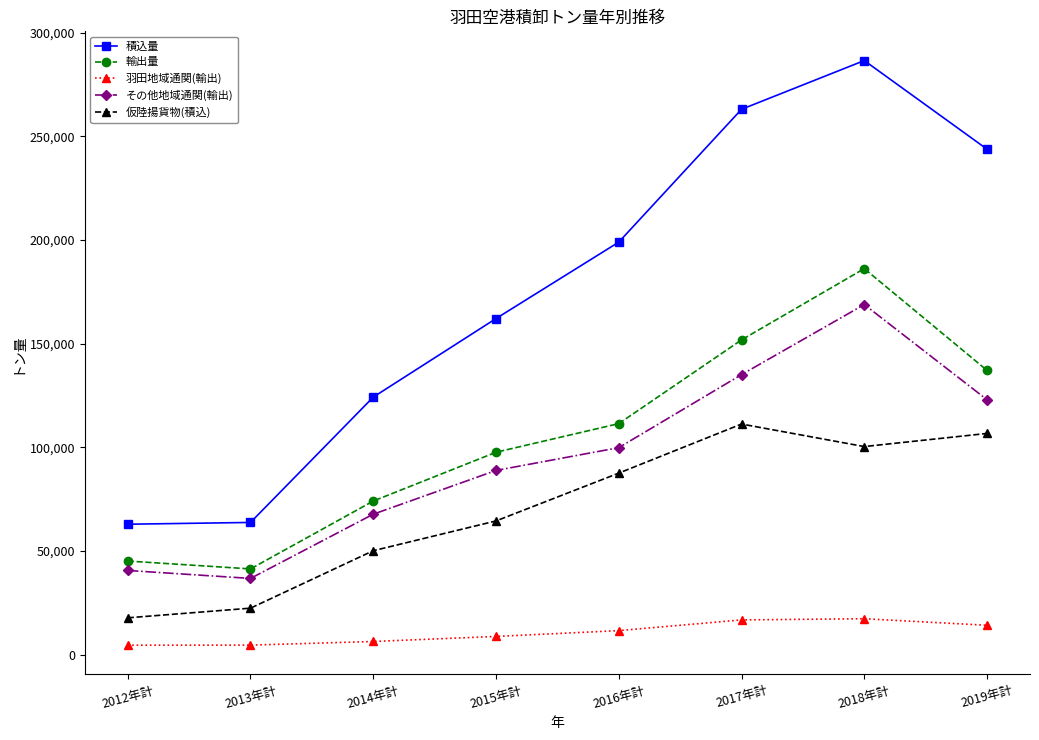

What is the lowest value of the 仮陸揚貨物(積込) series?

17756